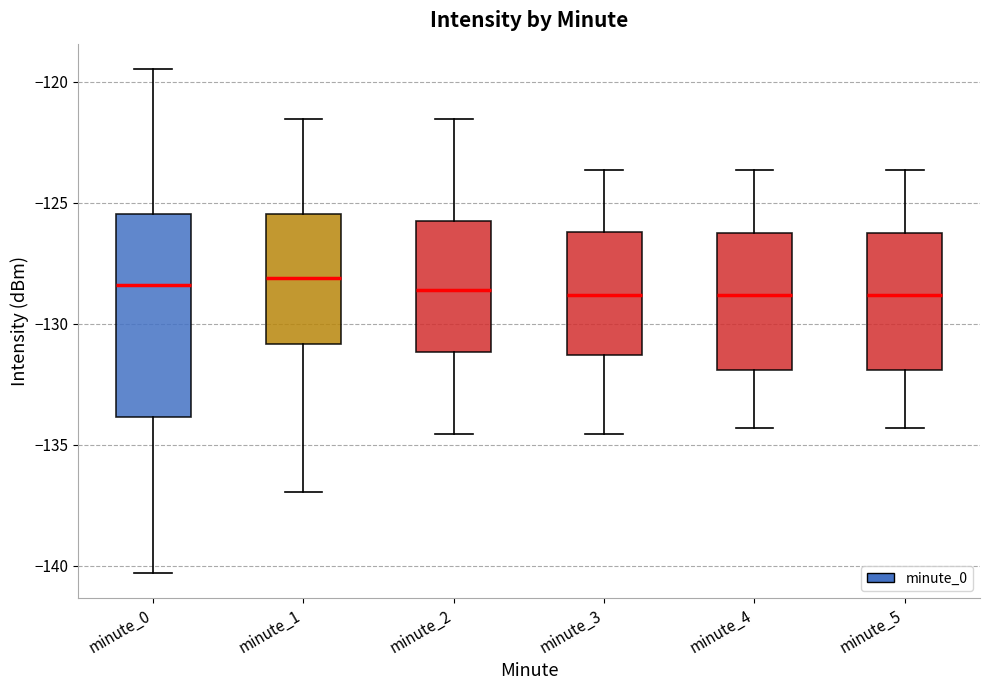

Reading left to right, read every box against the y-axis: the position of its median line, the range the box covers, and the ends of its whiskers. The values are not printed on the chart, so give them approximately, as read against the axis.

minute_0: median -128.5, box -134.0 to -125.5, whiskers -140.5 to -119.5
minute_1: median -128.0, box -131.0 to -125.5, whiskers -137.0 to -121.5
minute_2: median -128.5, box -131.0 to -125.5, whiskers -134.5 to -121.5
minute_3: median -129.0, box -131.5 to -126.0, whiskers -134.5 to -123.5
minute_4: median -129.0, box -132.0 to -126.0, whiskers -134.5 to -123.5
minute_5: median -129.0, box -132.0 to -126.0, whiskers -134.5 to -123.5